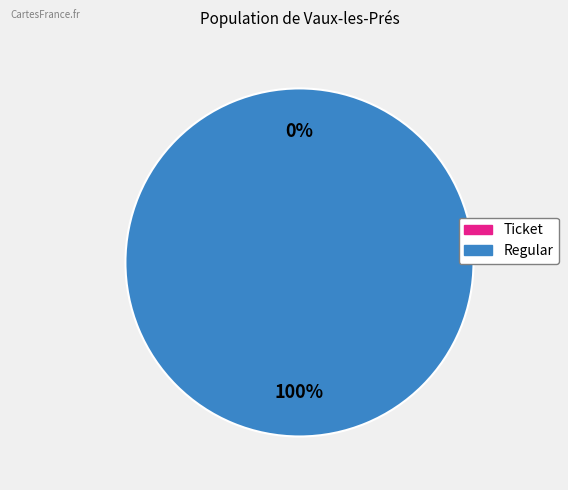

Count the number of slices in the pie.

2